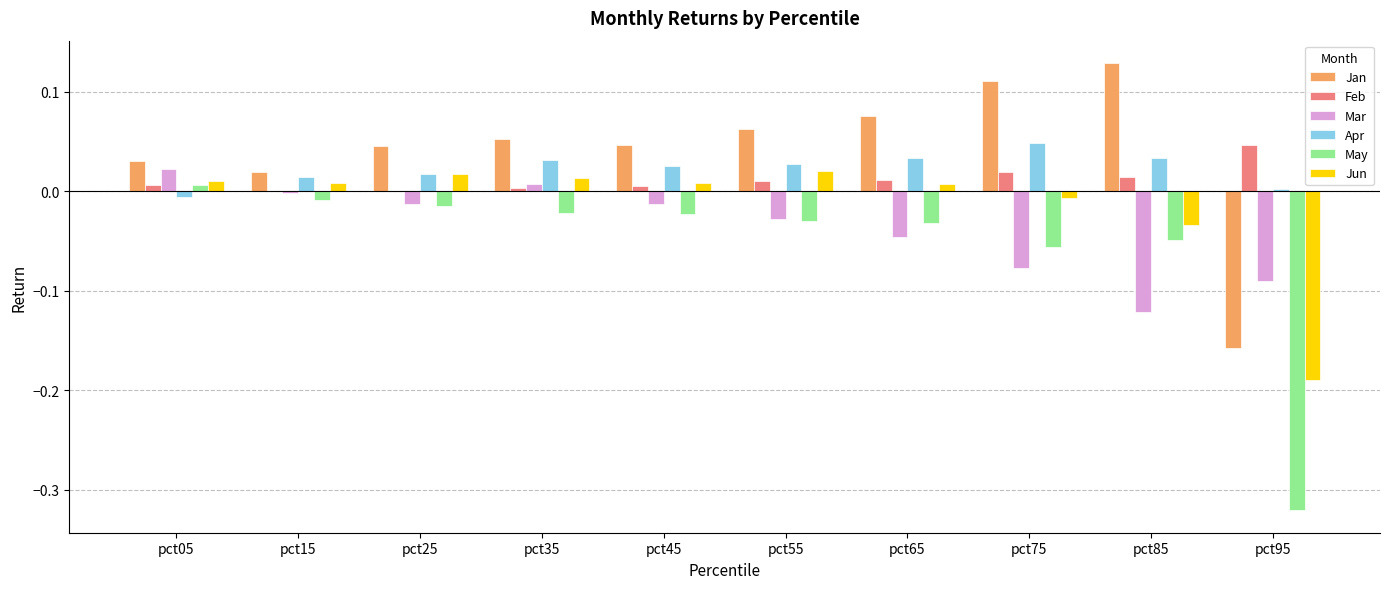

What is the spread (max minus min) of values at pct95?

0.4